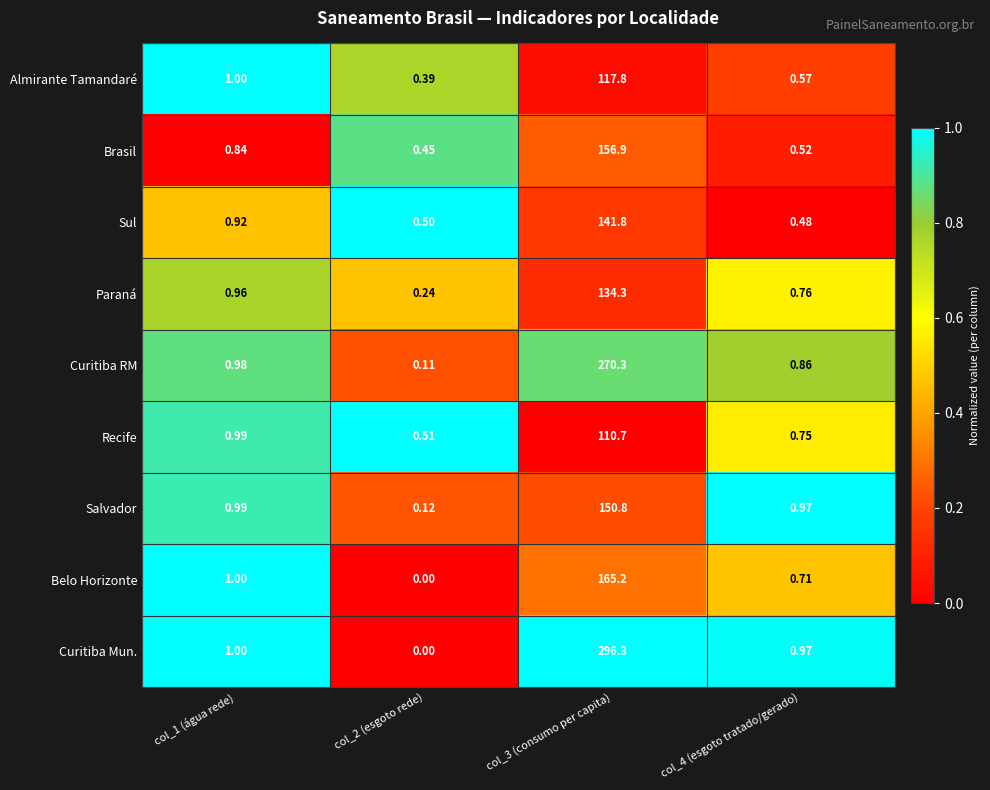

Which series has the largest total across all categories?

Curitiba Mun.